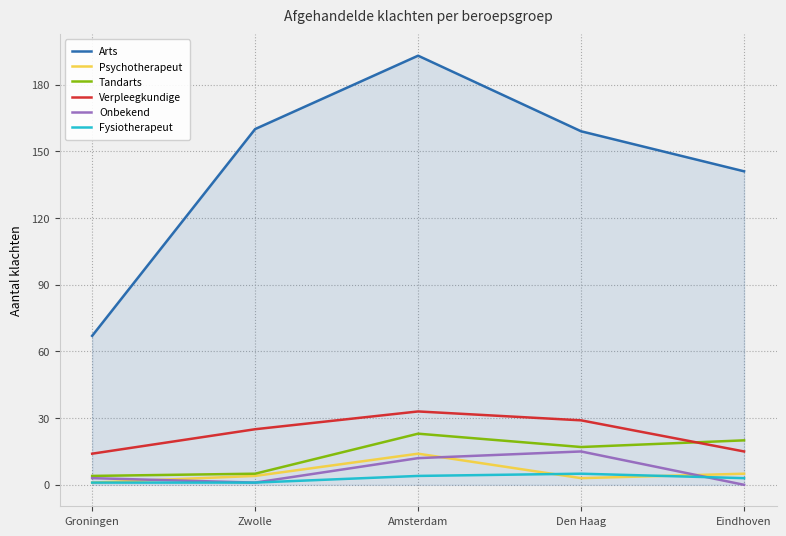

At which category is the sum across all series the highest?

Amsterdam